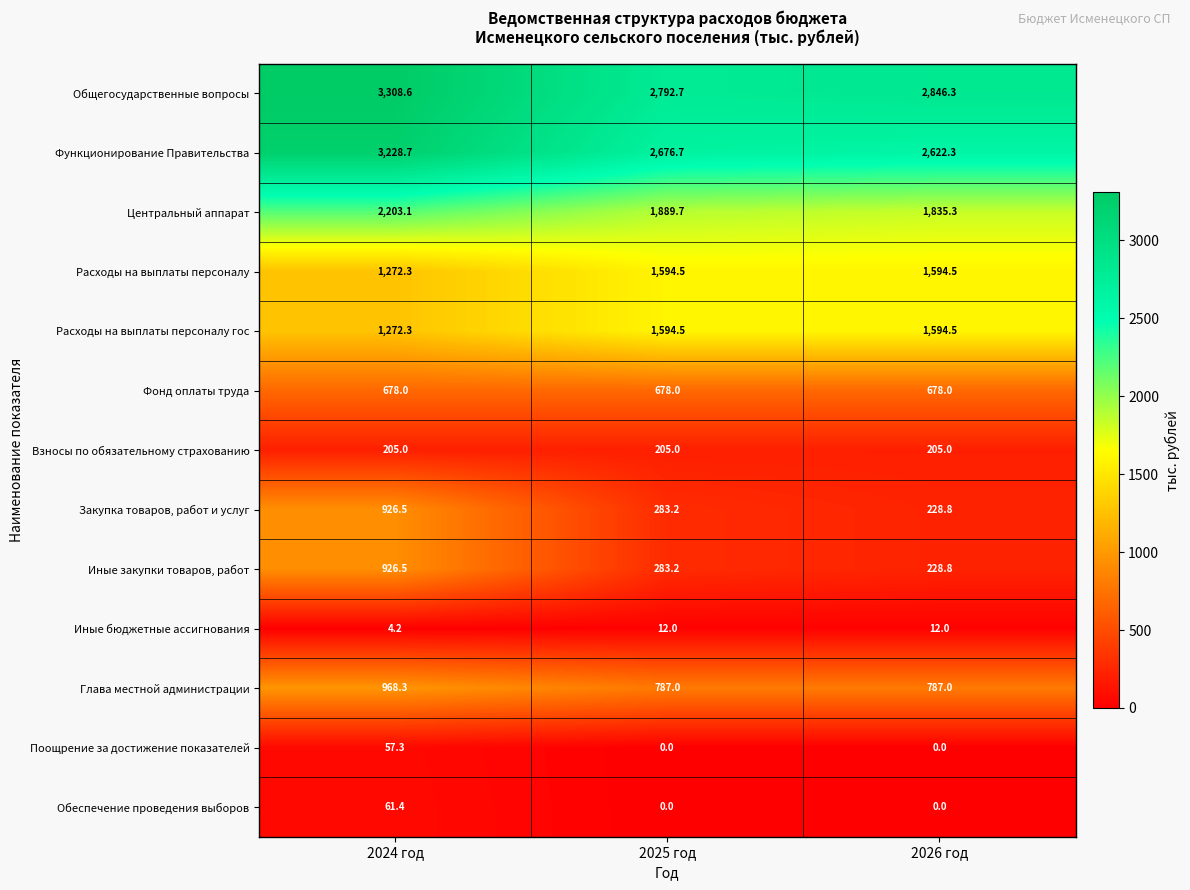

What is the difference between the highest and lowest values at 2025 год?

2792.7